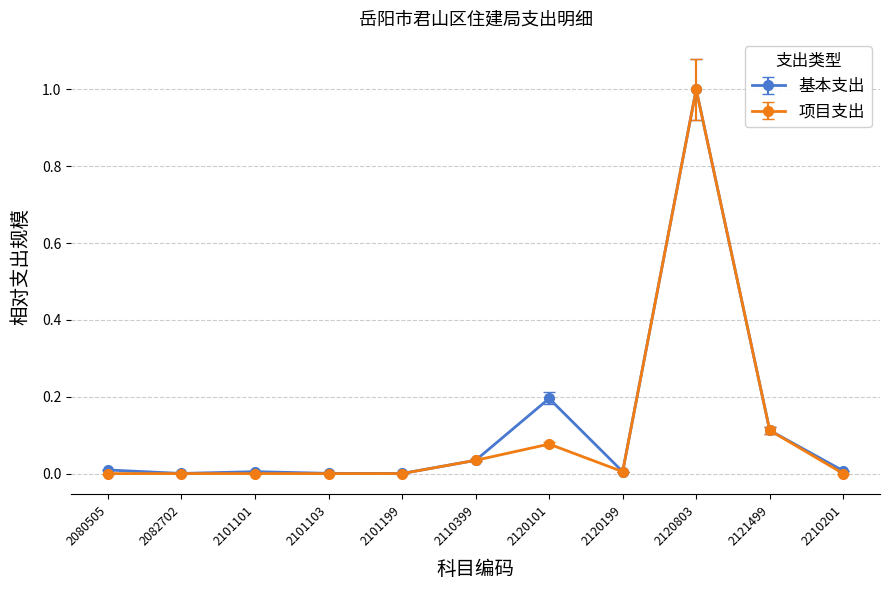

What is the value of the 基本支出 point at the 9th from the left?

1.0